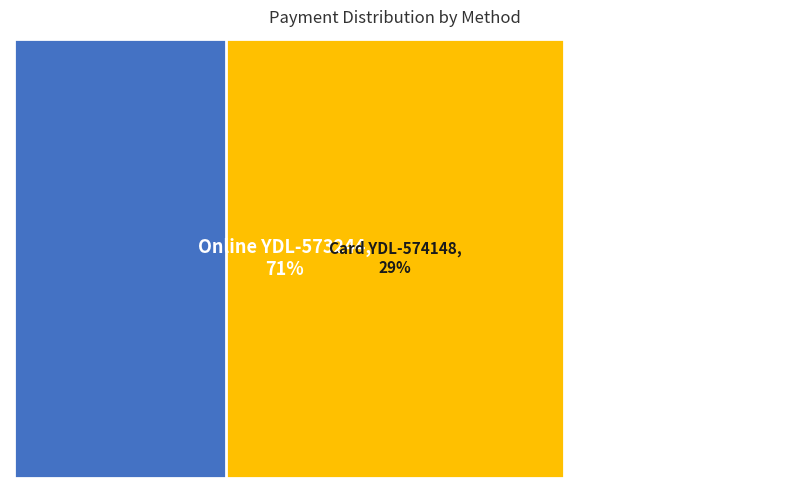

Which has a higher value, Online
YDL-573244 or Card
YDL-574148?

Online
YDL-573244